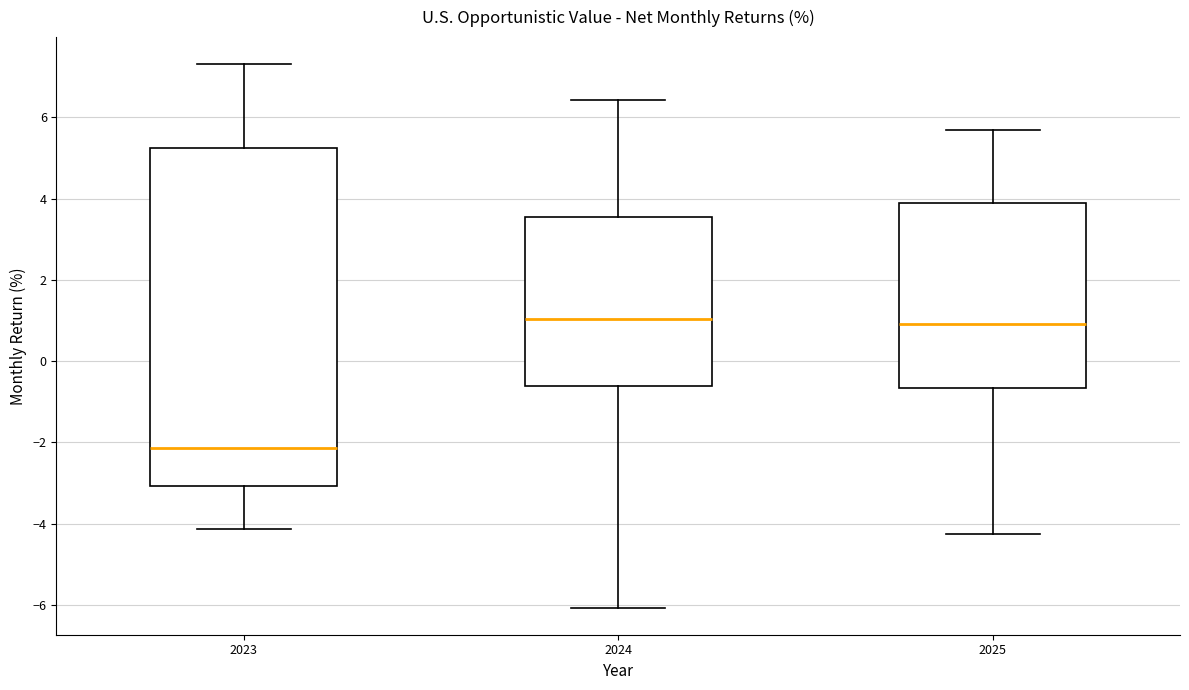

Reading left to right, transcribe this box plot: for each box, give where its median line is, the range the box spans, and where its two whiskers end, as read against the y-axis. The values are not printed on the chart, so give them approximately, as read against the axis.

2023: median -2.2, box -3.0 to 5.2, whiskers -4.2 to 7.4
2024: median 1.0, box -0.6 to 3.6, whiskers -6.0 to 6.4
2025: median 1.0, box -0.6 to 3.8, whiskers -4.2 to 5.6